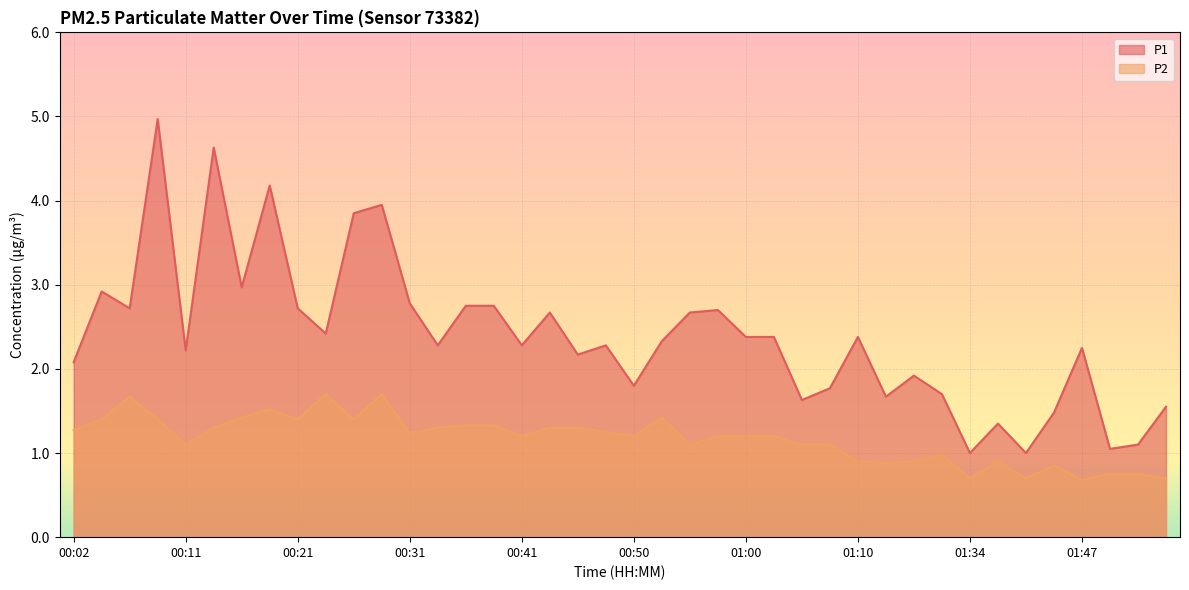

What is the difference between the second highest and second lowest values in the P2 series?

1.0